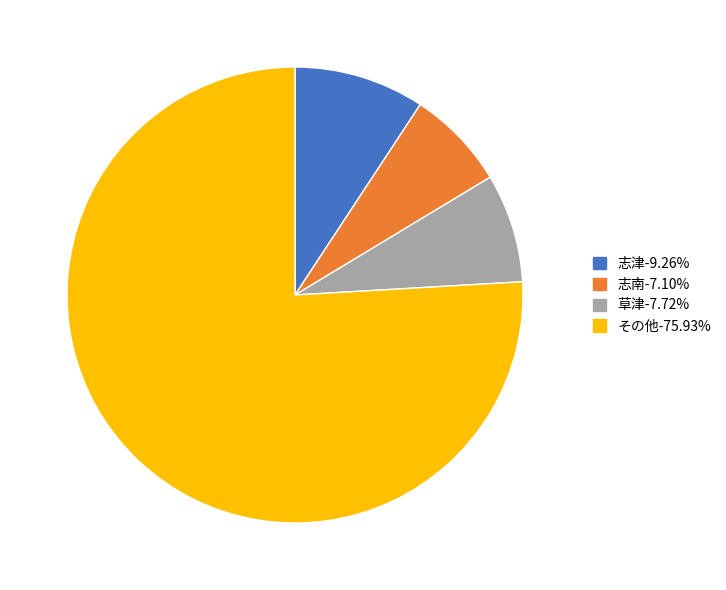

How many slices are in this pie chart?

4